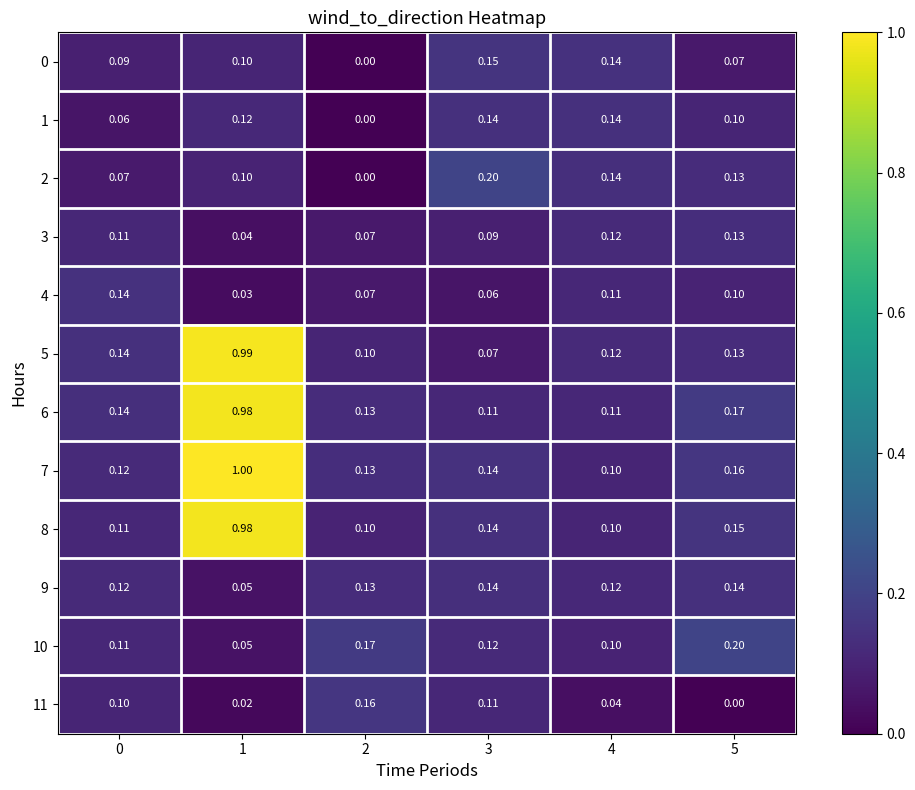

Is the value of 0 at 4 greater than the value of 2 at 5?

Yes